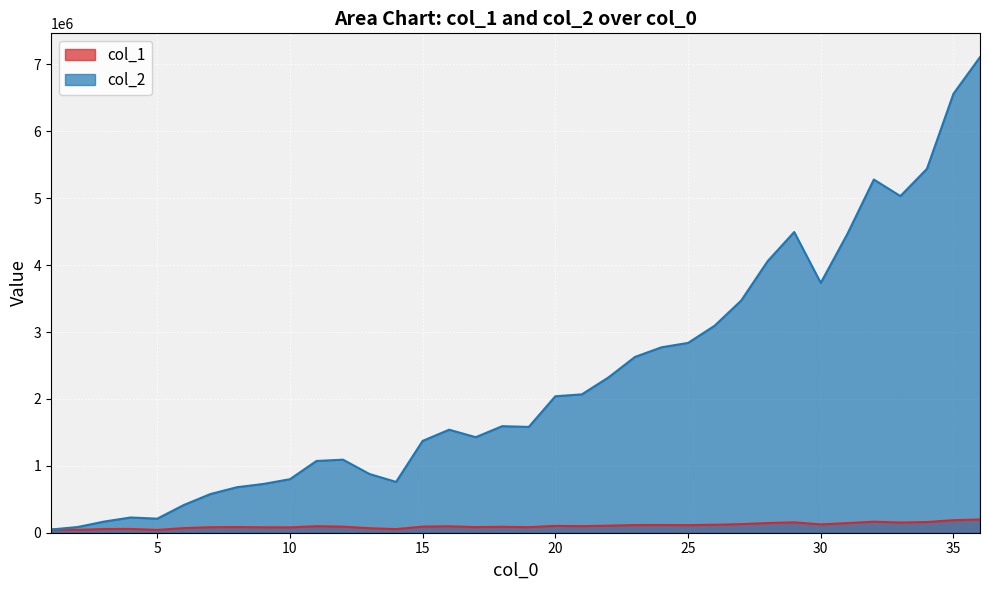

At how many categories does at least one series exceed 5703300?

2